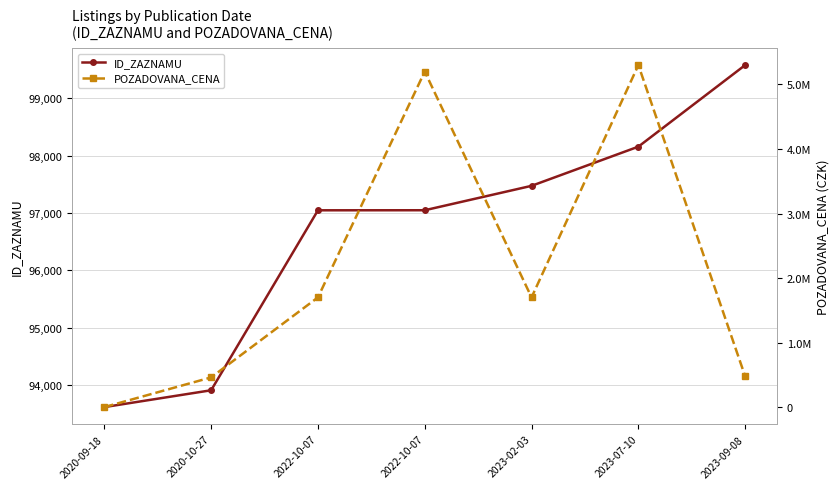

What is the label of the 6th point from the right?

2020-10-27